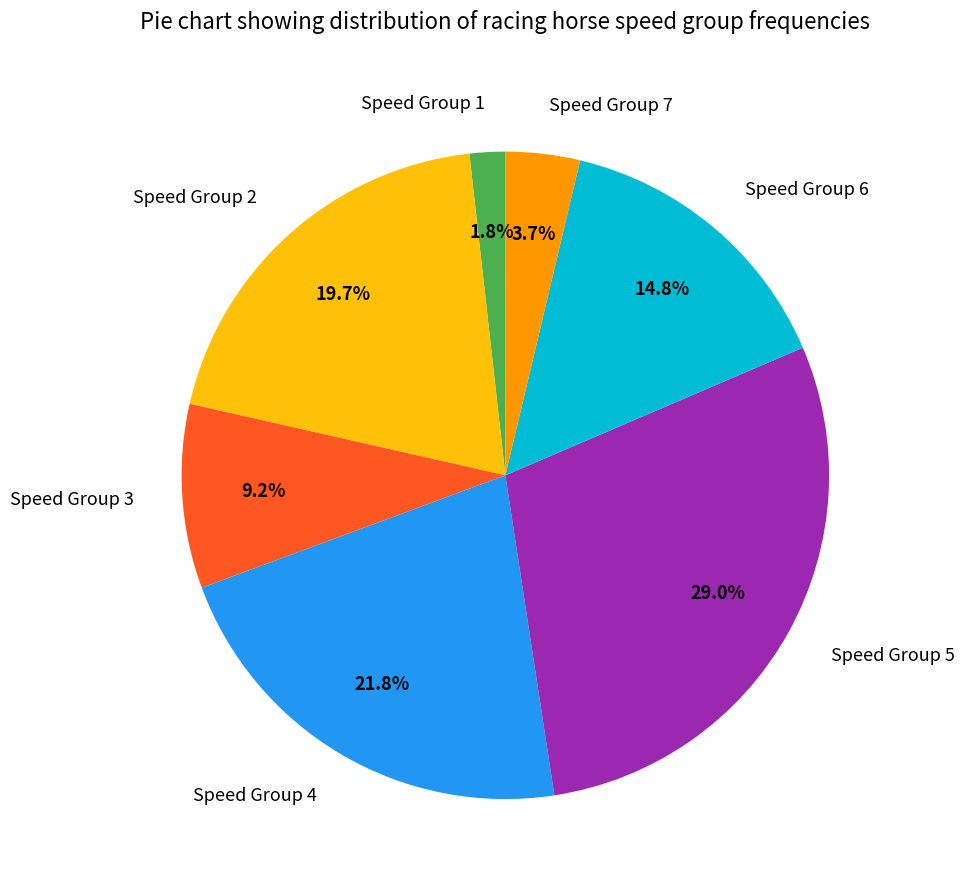

What is the total percentage of Speed Group 1 and Speed Group 6?

16.6%